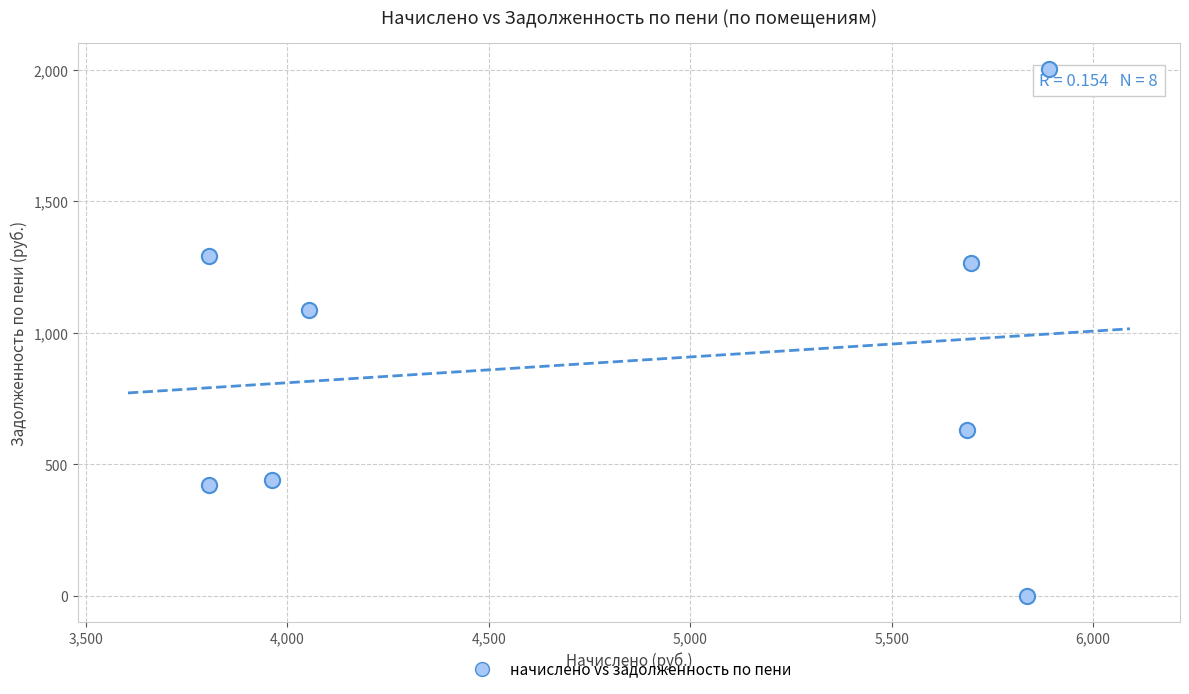

What is the average X value?

4842.1